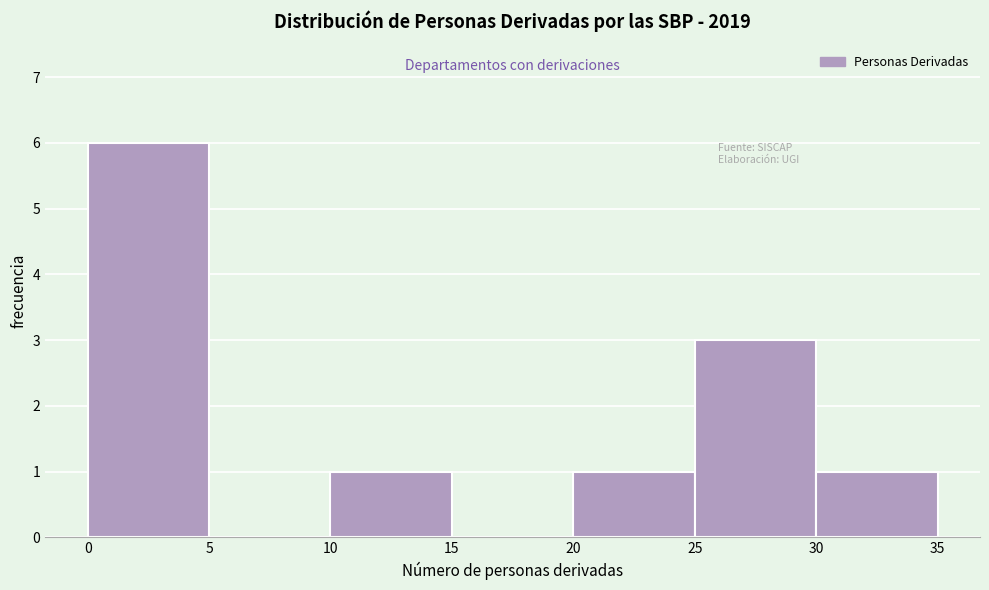

Reading left to right, transcribe this chart: for each bar, give the range it covers on the x-axis and its height. The values are not printed on the chart, so give them approximately, as read against the axis.

0 to 5: 6
5 to 10: 0
10 to 15: 1
15 to 20: 0
20 to 25: 1
25 to 30: 3
30 to 35: 1